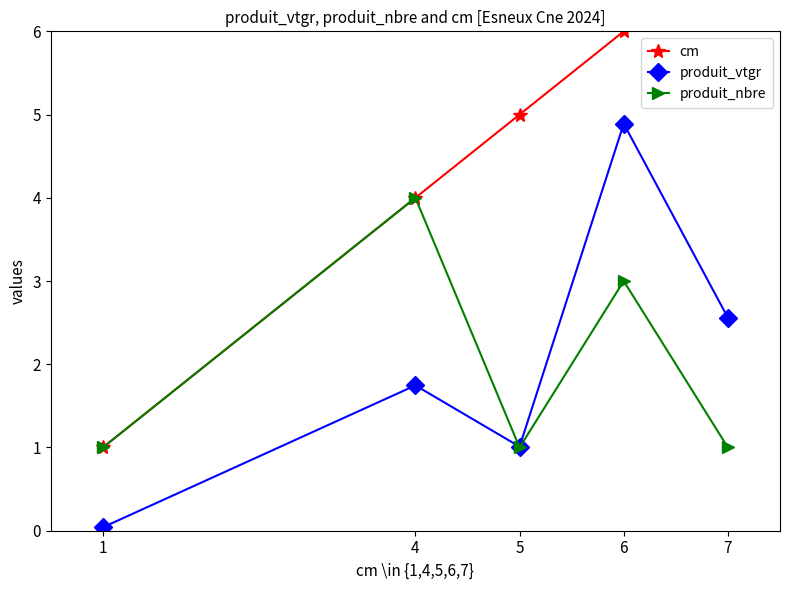

Does the chart display data point markers on the line(s)?

Yes